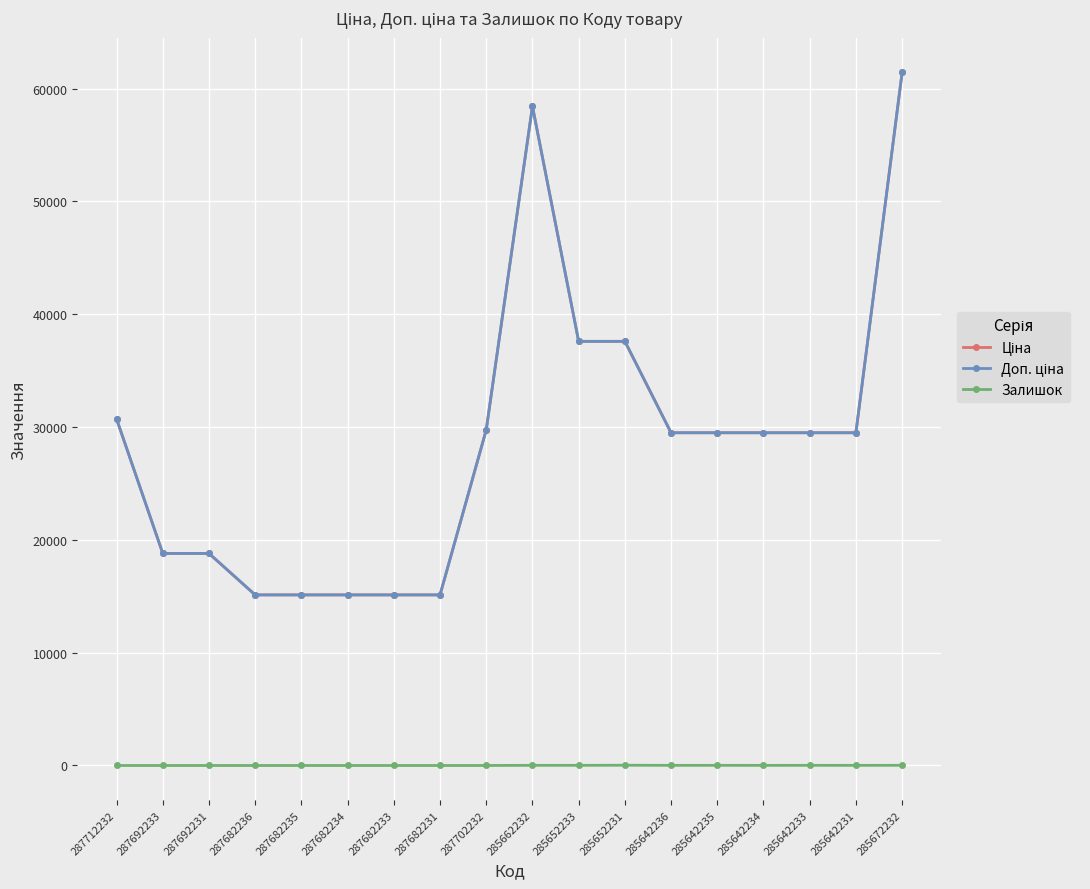

Is this an area chart (filled region under the line)?

No